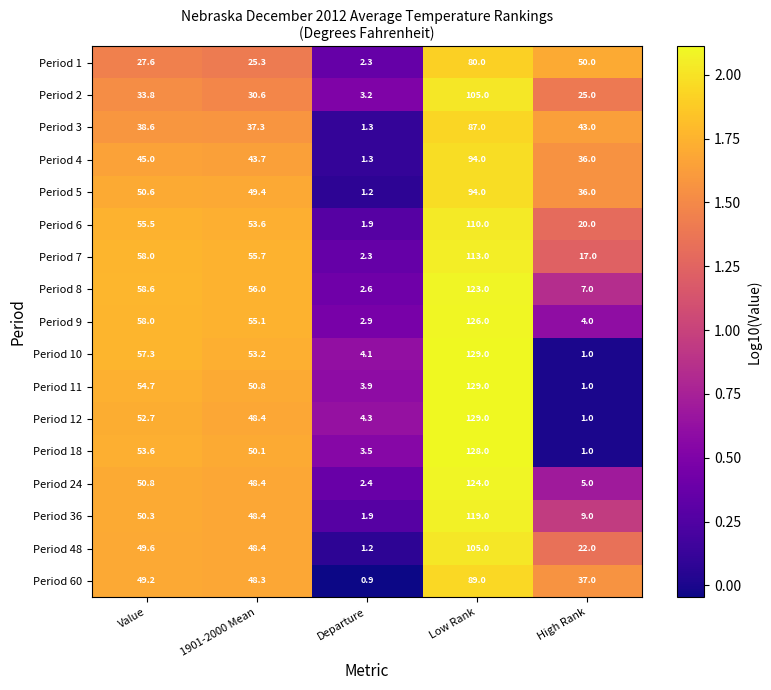

Read the Period 1 value at Value.

27.6